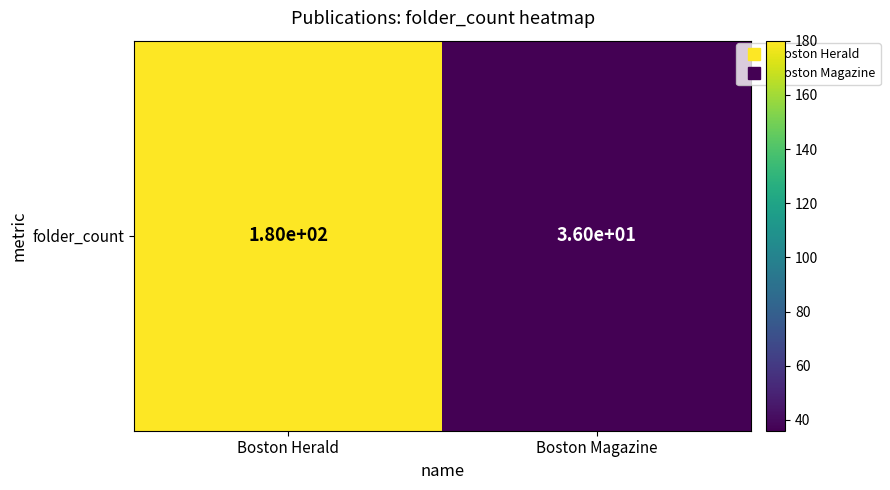

Reading left to right, list all the values displayed in this chart.

Boston Herald=180	Boston Magazine=36